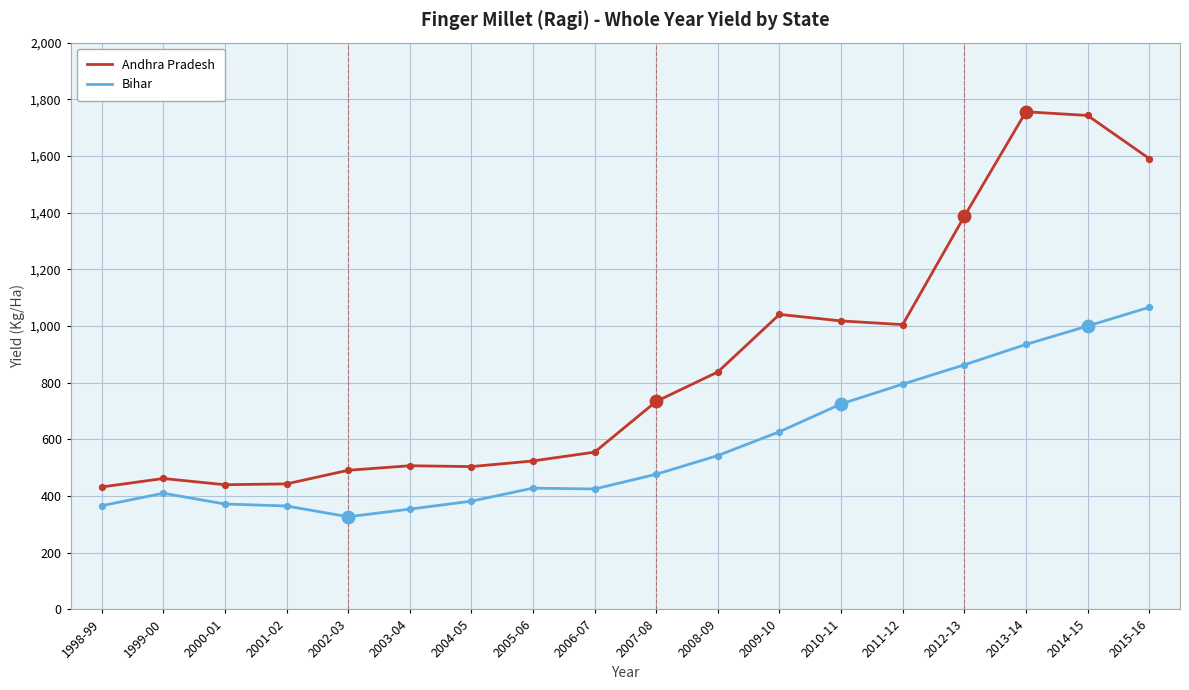

Which series changed the most between 2007-08 and 2015-16?

Andhra Pradesh